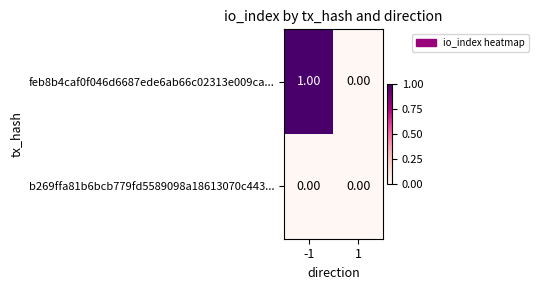

Between -1 and 1, which series saw the biggest shift?

feb8b4caf0f046d6687ede6ab66c02313e009ca...